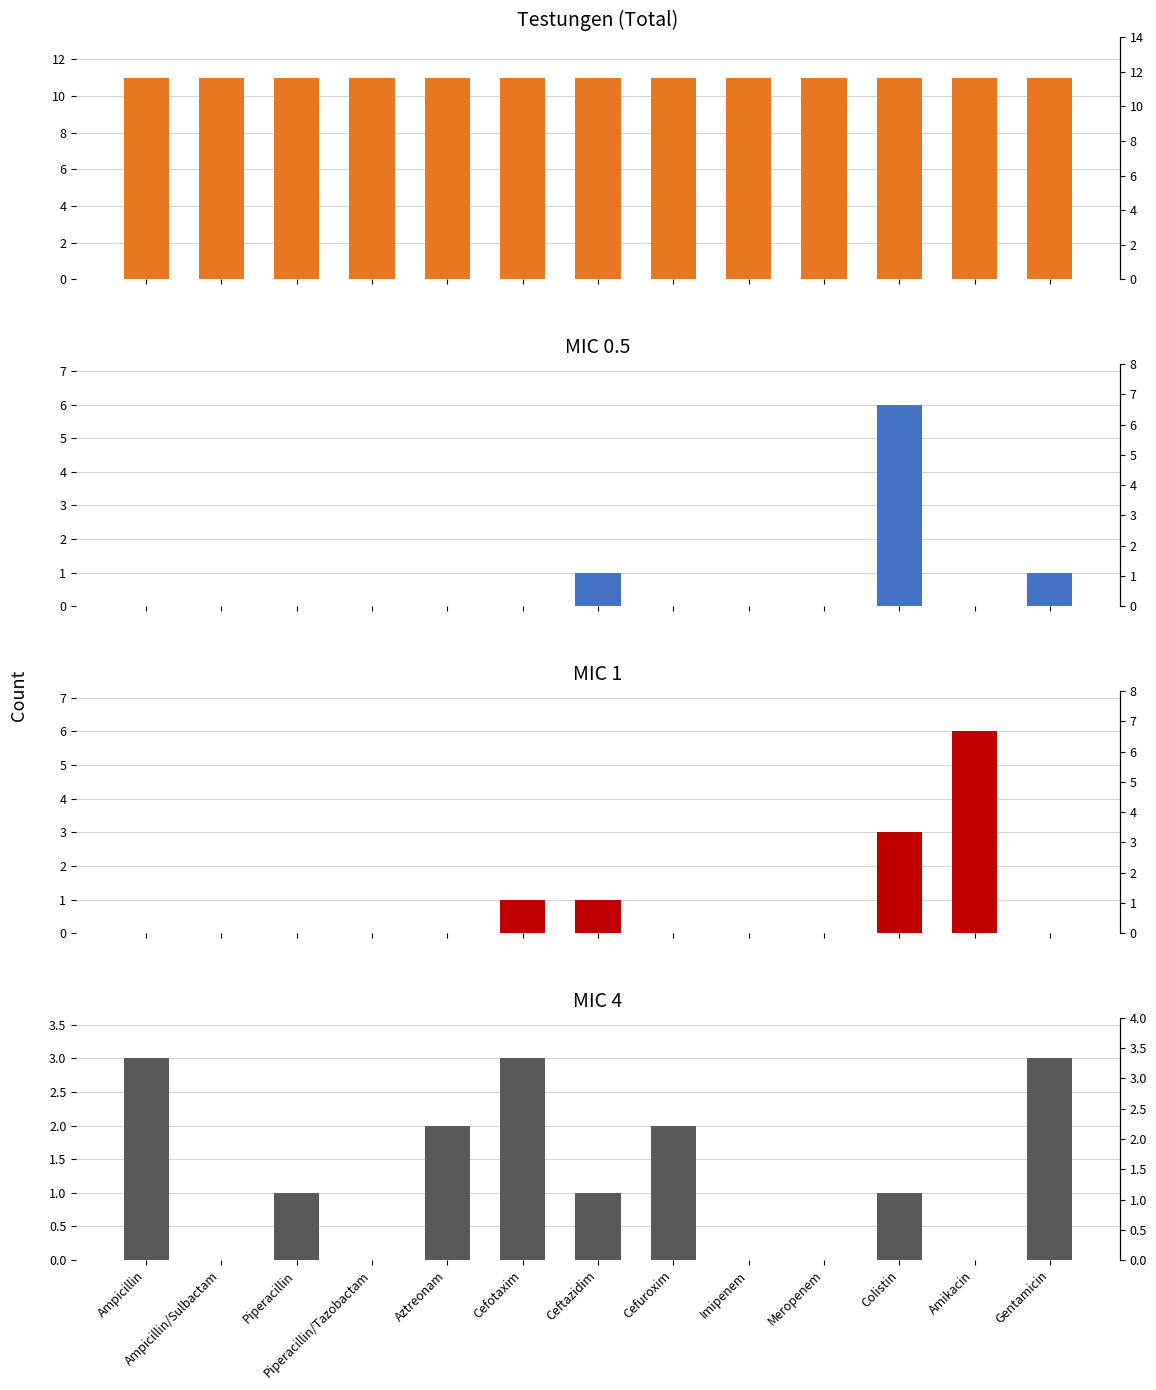

Is the value of MIC 0.5 at Cefuroxim greater than the value of Testungen (Total) at Gentamicin?

No